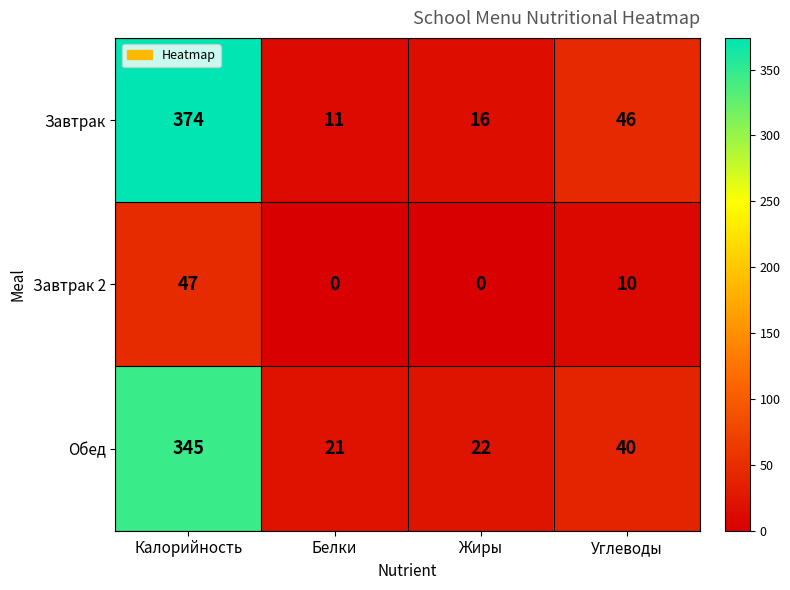

What is the highest value of the Обед series?

345